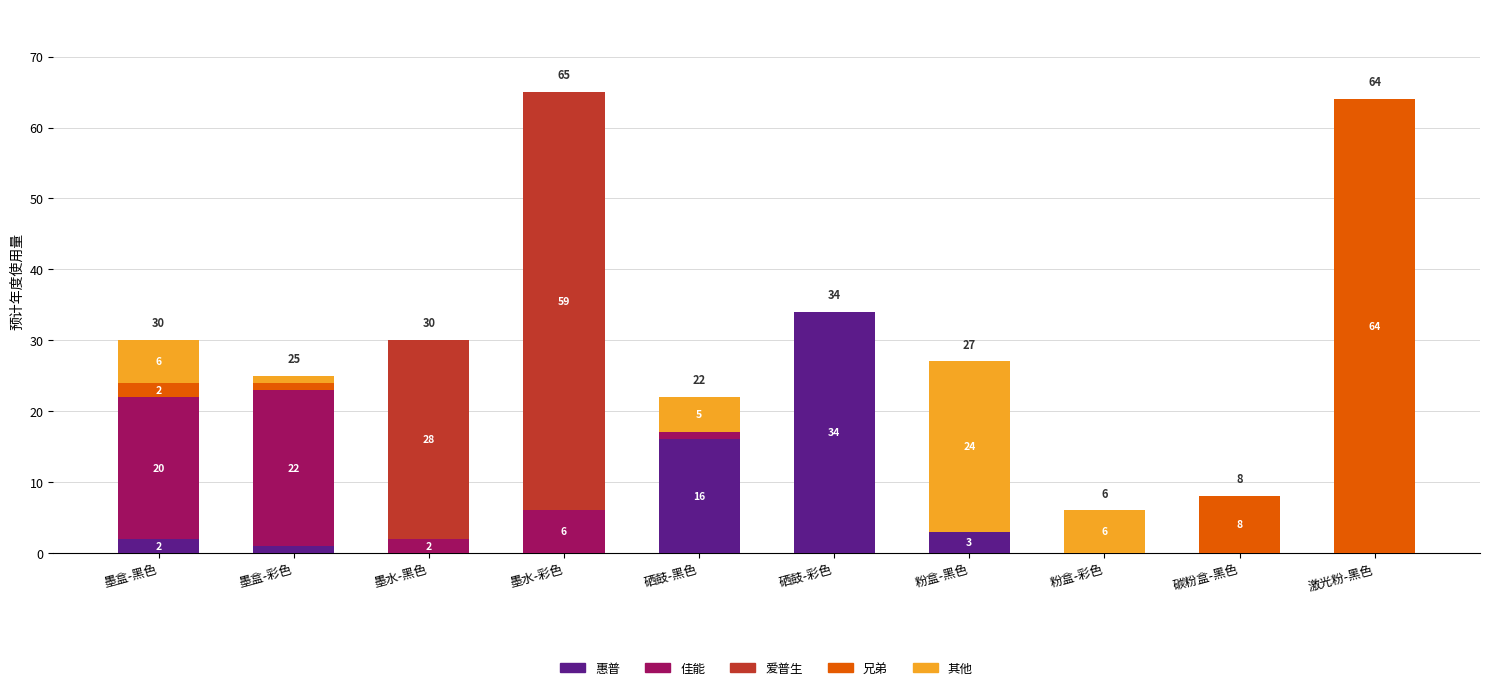

What are all the series names shown in the legend?

惠普, 佳能, 爱普生, 兄弟, 其他